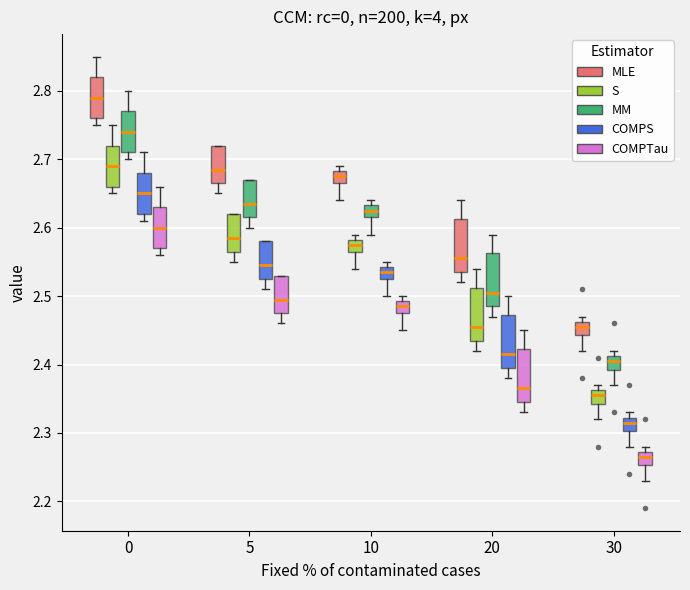

Reading left to right, read every box against the y-axis: the position of its median line, the range the box covers, and the ends of its whiskers. The values are not printed on the chart, so give them approximately, as read against the axis.

0 (MLE): median 2.79, box 2.76 to 2.82, whiskers 2.75 to 2.85
0 (S): median 2.69, box 2.66 to 2.72, whiskers 2.65 to 2.75
0 (MM): median 2.74, box 2.71 to 2.77, whiskers 2.70 to 2.80
0 (COMPS): median 2.65, box 2.62 to 2.68, whiskers 2.61 to 2.71
0 (COMPTau): median 2.60, box 2.57 to 2.63, whiskers 2.56 to 2.66
5 (MLE): median 2.69, box 2.67 to 2.72, whiskers 2.65 to 2.72
5 (S): median 2.59, box 2.57 to 2.62, whiskers 2.55 to 2.62
5 (MM): median 2.64, box 2.62 to 2.67, whiskers 2.60 to 2.67
5 (COMPS): median 2.55, box 2.53 to 2.58, whiskers 2.51 to 2.58
5 (COMPTau): median 2.50, box 2.48 to 2.53, whiskers 2.46 to 2.53
10 (MLE): median 2.68 (inside the box), box 2.67 to 2.68, whiskers 2.64 to 2.69
10 (S): median 2.58 (inside the box), box 2.57 to 2.58, whiskers 2.54 to 2.59
10 (MM): median 2.63 (inside the box), box 2.62 to 2.63, whiskers 2.59 to 2.64
10 (COMPS): median 2.54 (inside the box), box 2.53 to 2.54, whiskers 2.50 to 2.55
10 (COMPTau): median 2.49 (inside the box), box 2.48 to 2.49, whiskers 2.45 to 2.50
20 (MLE): median 2.56, box 2.54 to 2.61, whiskers 2.52 to 2.64
20 (S): median 2.46, box 2.44 to 2.51, whiskers 2.42 to 2.54
20 (MM): median 2.51, box 2.49 to 2.56, whiskers 2.47 to 2.59
20 (COMPS): median 2.42, box 2.40 to 2.47, whiskers 2.38 to 2.50
20 (COMPTau): median 2.37, box 2.35 to 2.42, whiskers 2.33 to 2.45
30 (MLE): median 2.46 (inside the box), box 2.44 to 2.46, whiskers 2.42 to 2.47
30 (S): median 2.36 (inside the box), box 2.34 to 2.36, whiskers 2.32 to 2.37
30 (MM): median 2.41 (inside the box), box 2.39 to 2.41, whiskers 2.37 to 2.42
30 (COMPS): median 2.32 (inside the box), box 2.30 to 2.32, whiskers 2.28 to 2.33
30 (COMPTau): median 2.27 (inside the box), box 2.25 to 2.27, whiskers 2.23 to 2.28